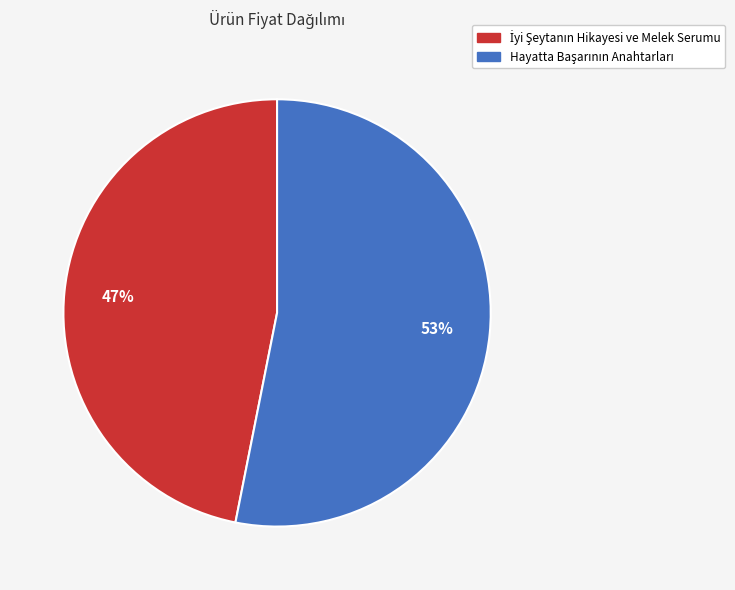

Is there a majority slice in this chart?

Yes